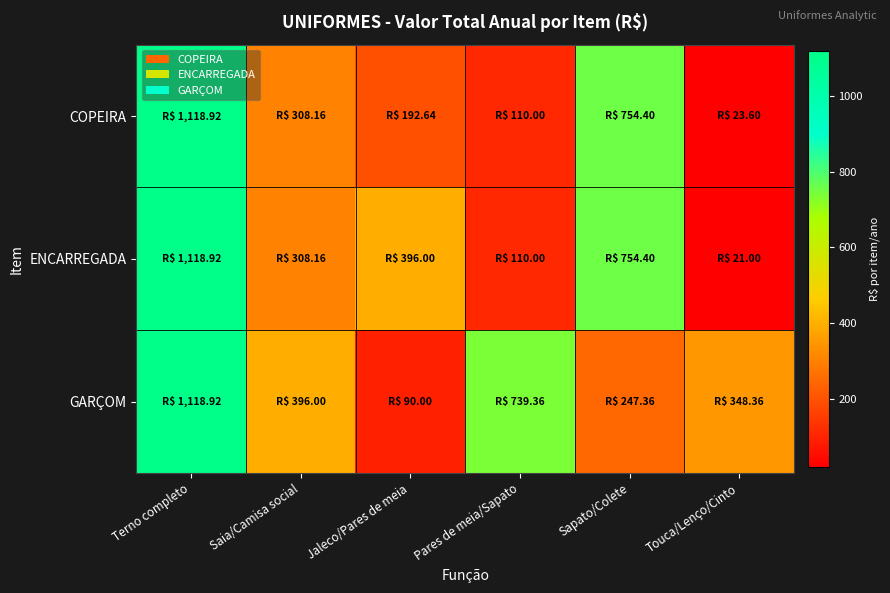

Count the number of categories in the chart.

6